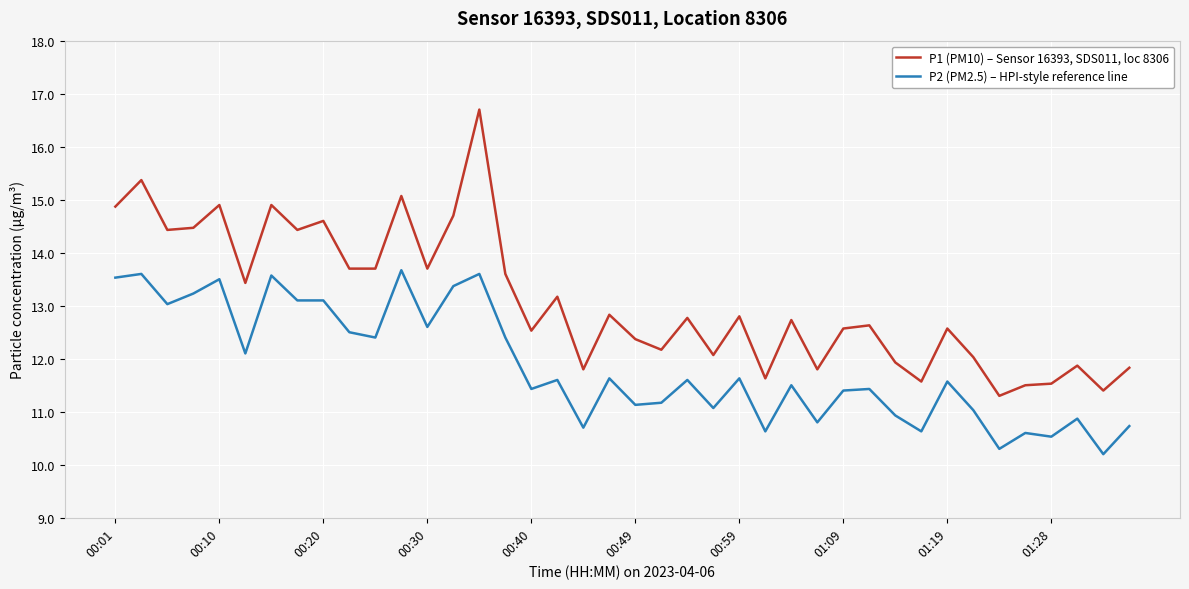

What is the highest value of the P2 (PM2.5) – HPI-style reference line series?

13.7